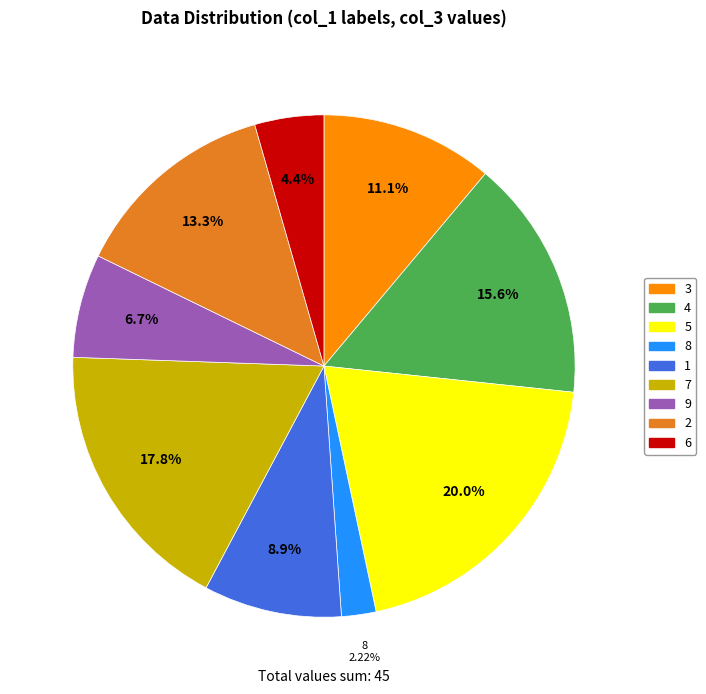

Which category has the biggest portion of the pie?

5